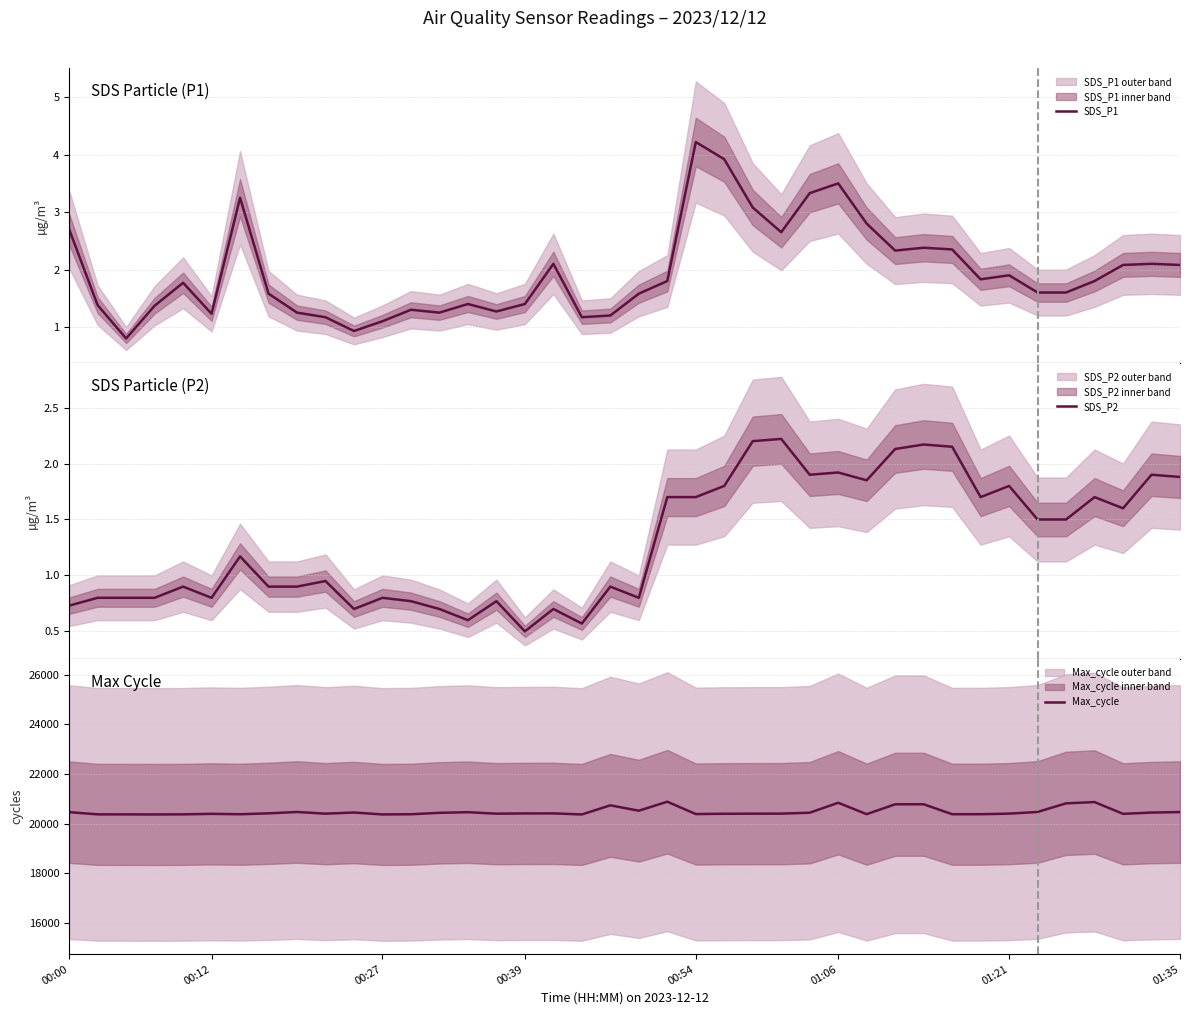

The value of SDS_P2 at 21 is 2.3. True or false?

False